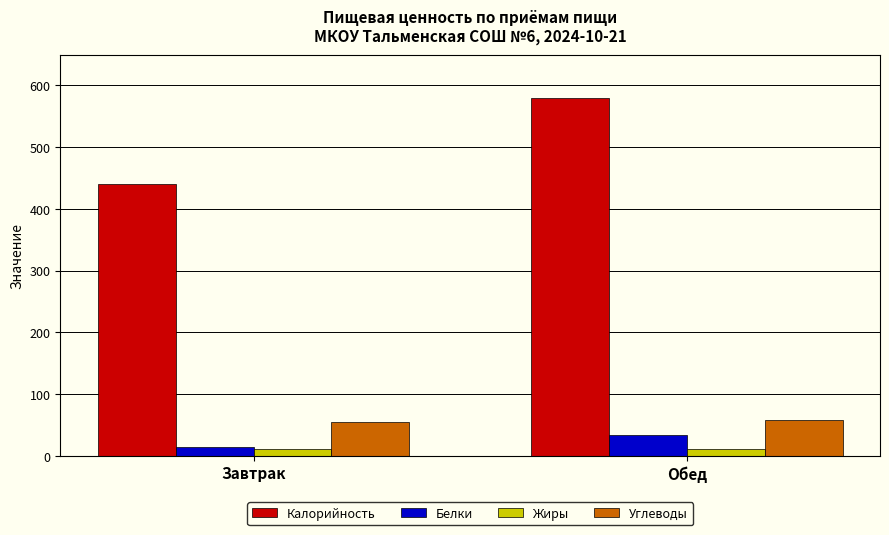

What is the minimum value for Белки?

13.7